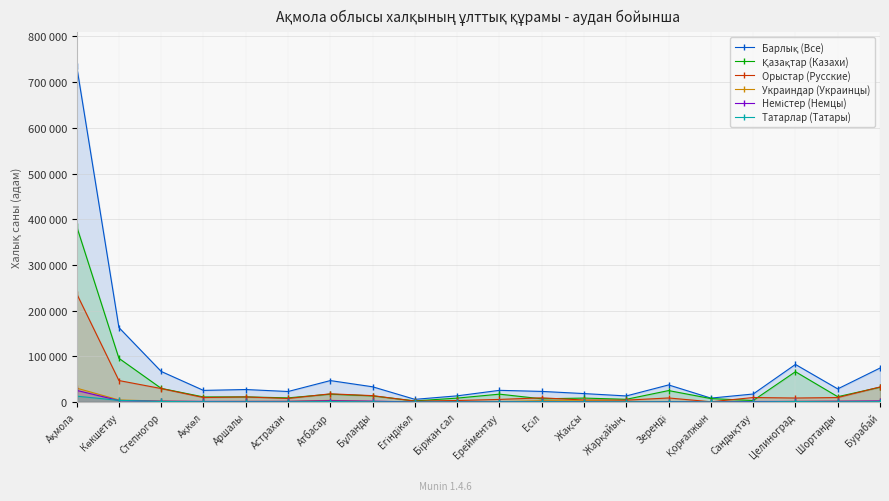

True or false: Татарлар (Татары) and Қазақтар (Казахи) cross at least once.

False